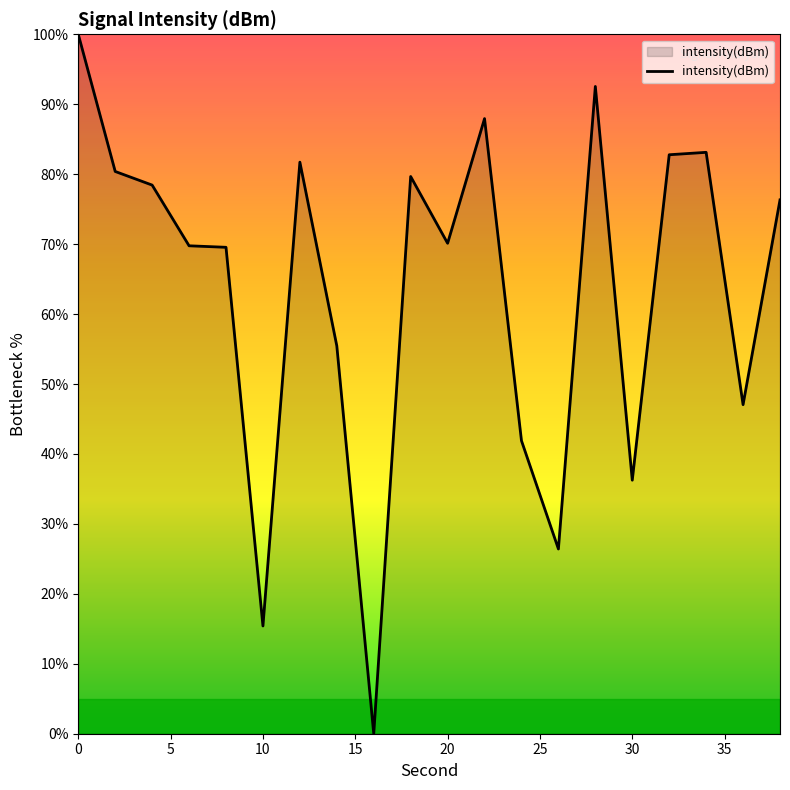

What is the difference between the maximum and minimum values?

100.0